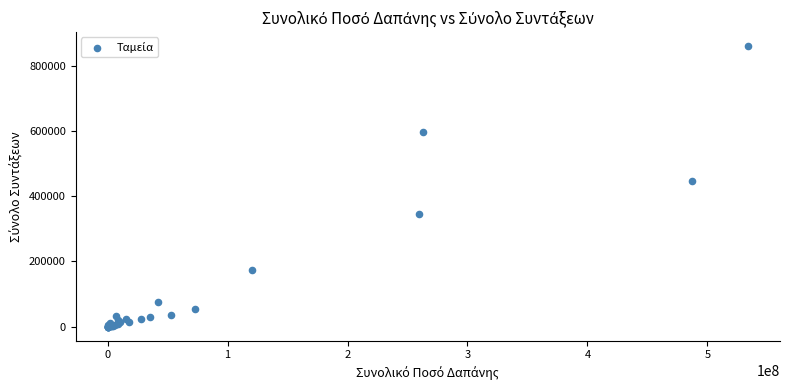

What Y value in the scatter plot is closest to 430601?

446560